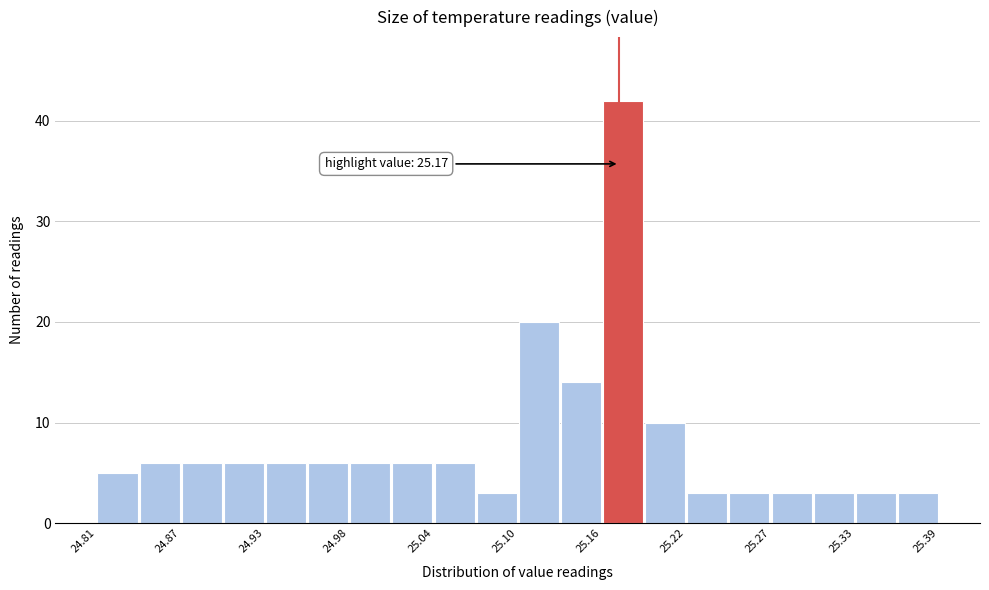

Read against the x-axis, roughly where is the centre of the tallest bar?

25.17